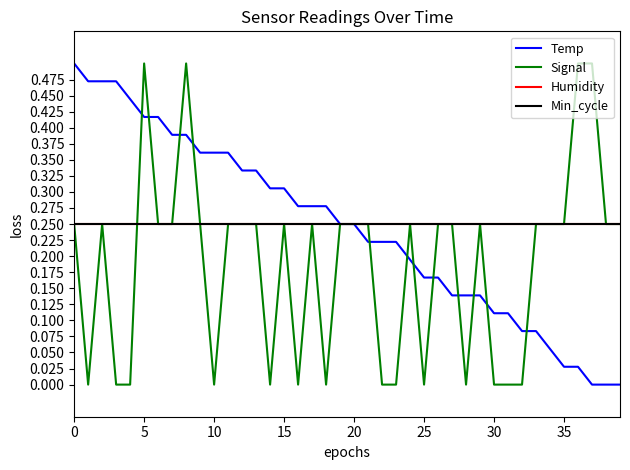

Does the chart have visible grid lines?

No